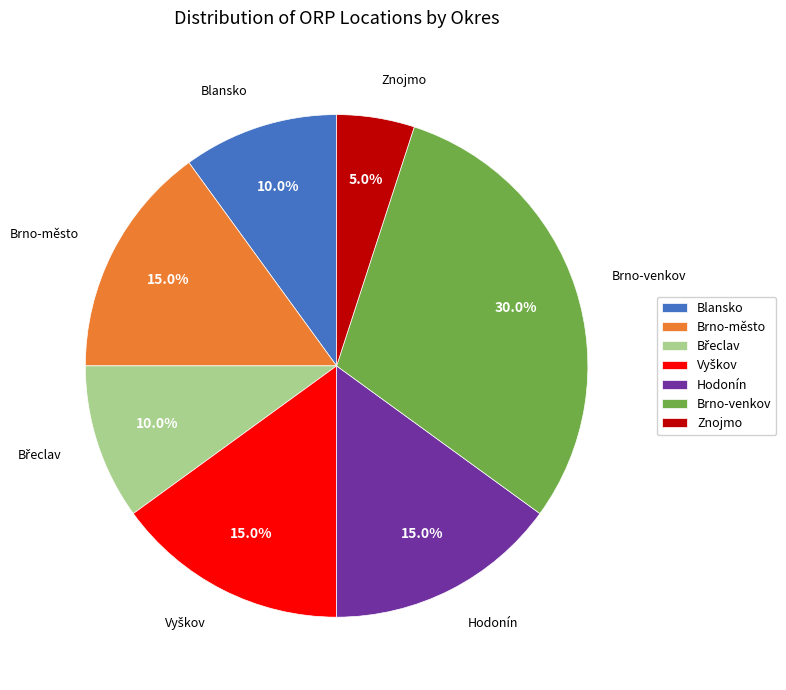

Is there any slice that represents more than half of the pie?

No